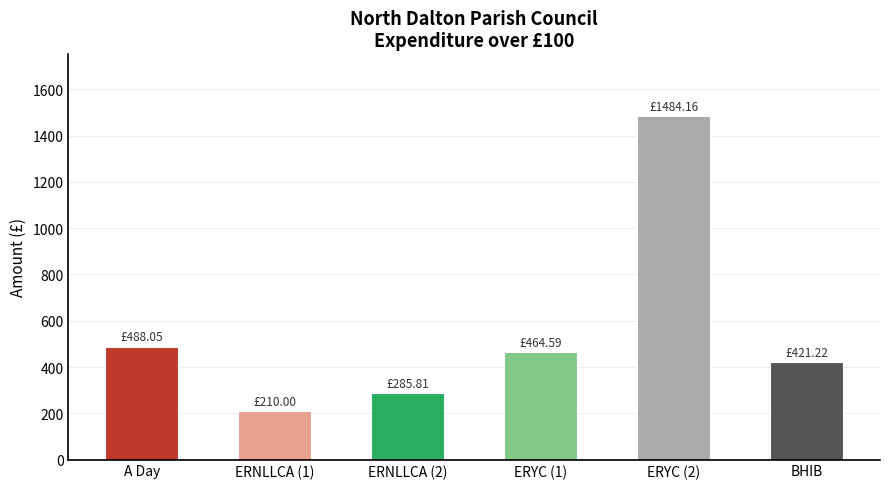

List the labels in order of value, largest first.

ERYC (2), A Day, ERYC (1), BHIB, ERNLLCA (2), ERNLLCA (1)